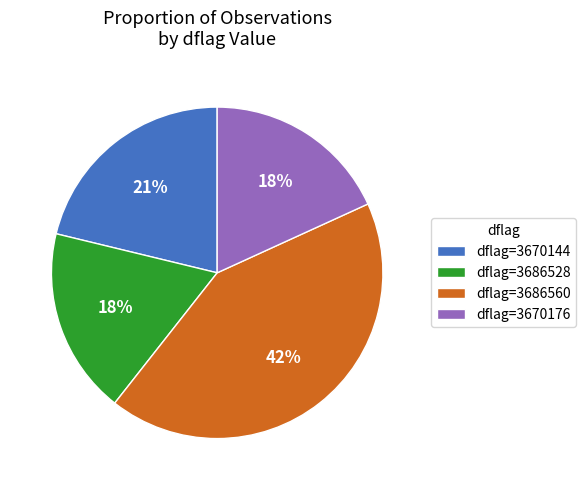

To the nearest percent, what is the difference between the largest and smallest slice percentages?

24%